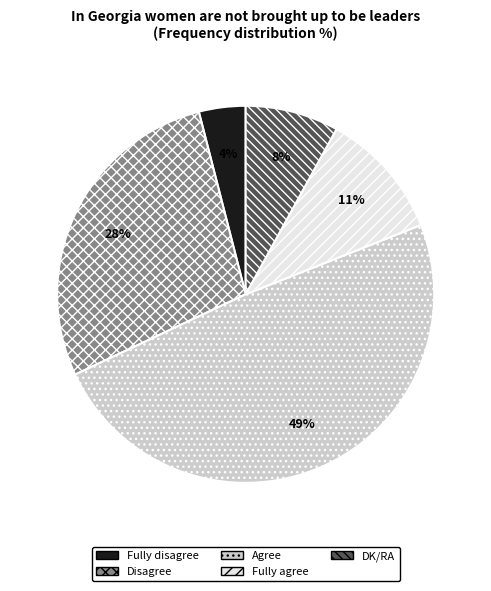

To the nearest percent, what is the combined percentage of Fully agree and Agree?

60%